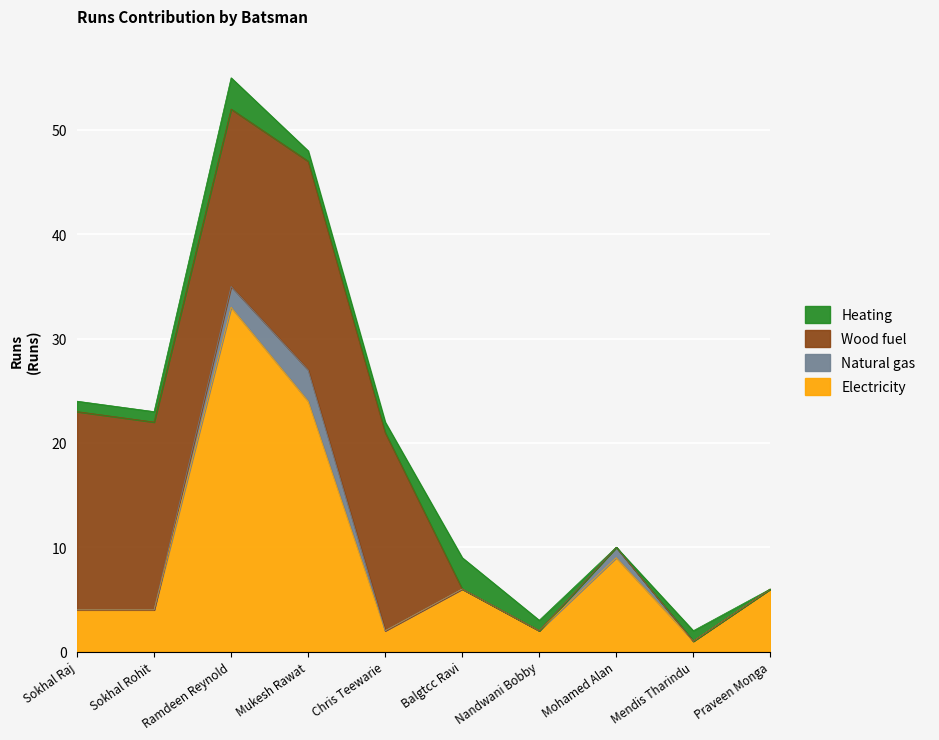

At which label does Wood fuel reach its peak?

Mukesh Rawat